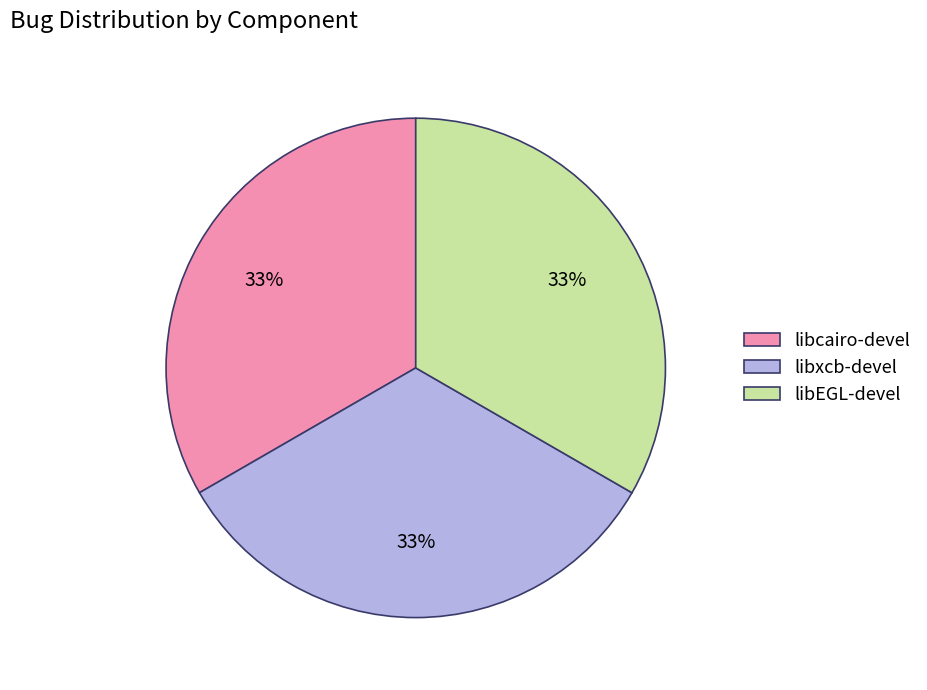

Is it true that libEGL-devel is 25% of the pie?

False